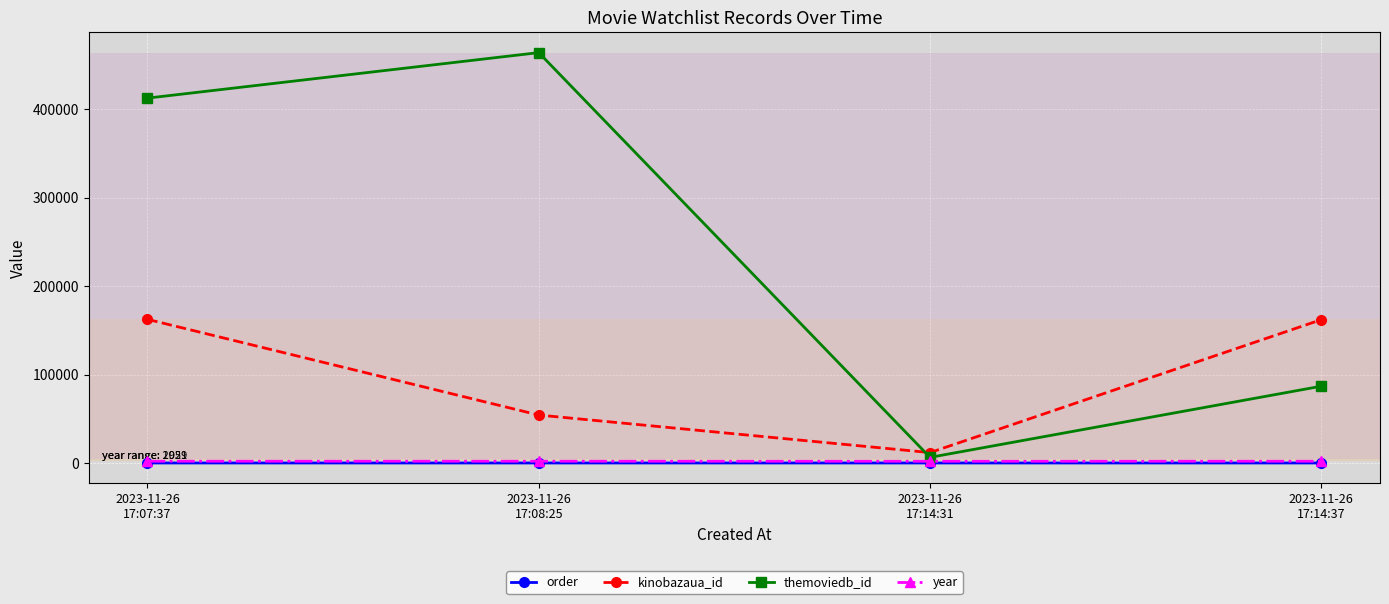

True or false: order and year intersect in this chart.

False